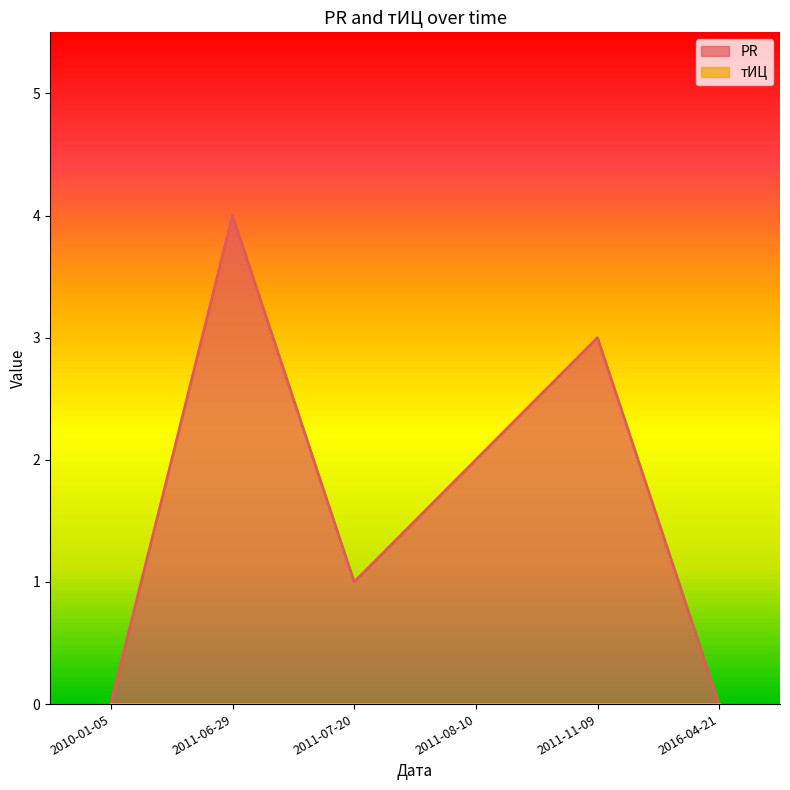

What is the difference between the second highest and minimum values?

3